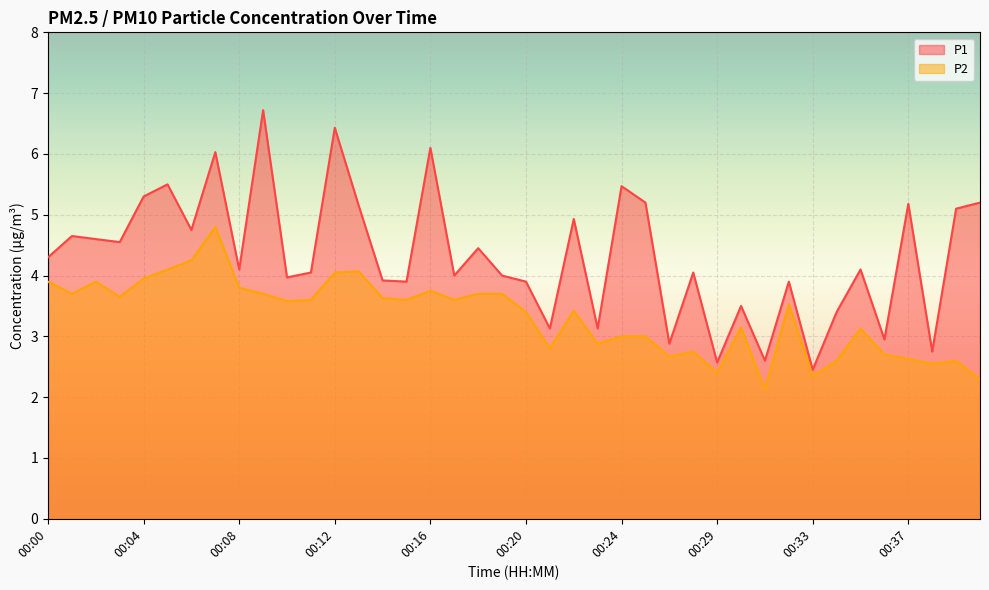

Which category has the lowest value in the P1 series?

00:33